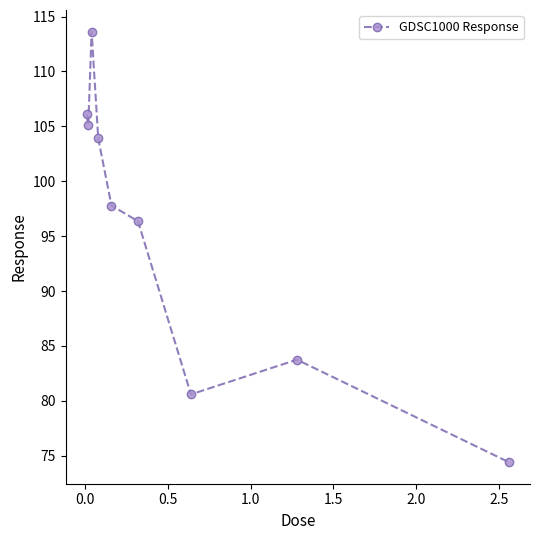

Reading left to right, list all the values displayed in this chart.

106.1	105.2	113.6	103.9	97.8	96.4	80.6	83.8	74.4